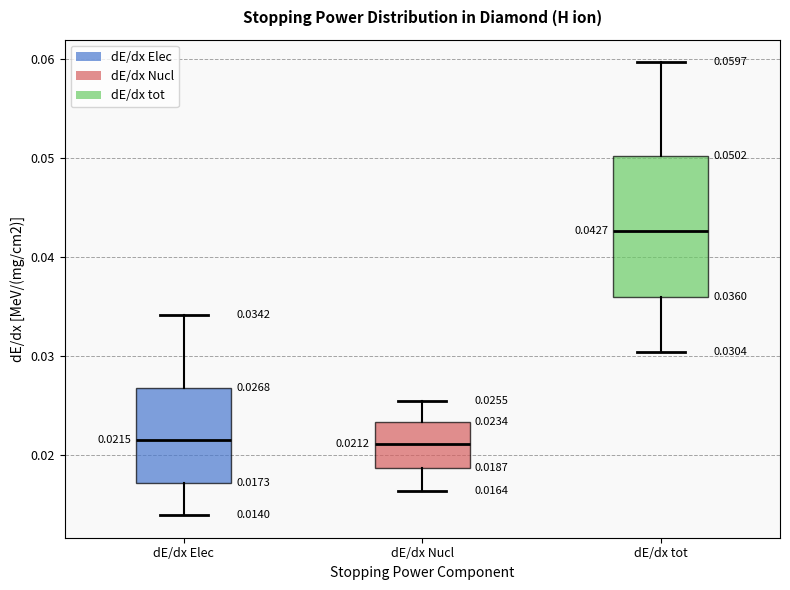

Which box's median line is the highest?

dE/dx tot